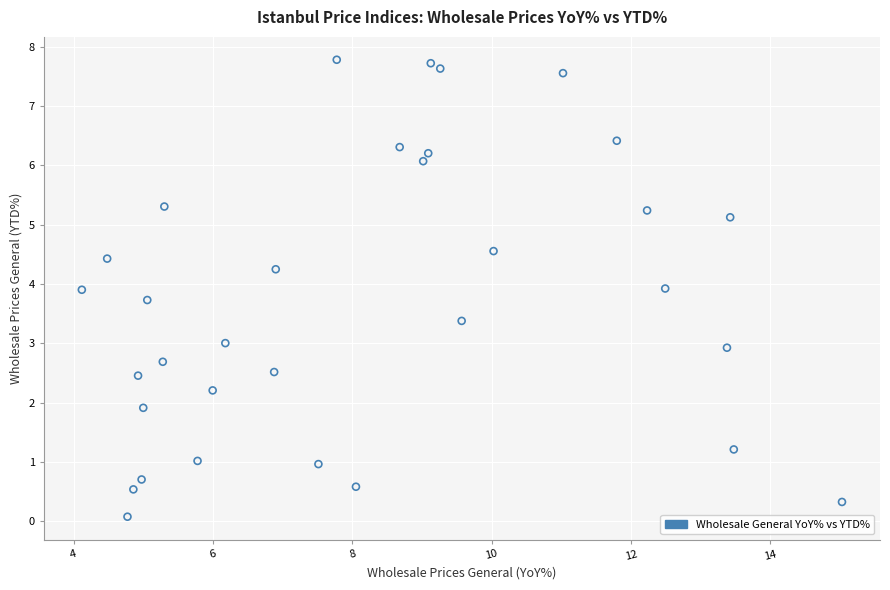

What is the range of X values (max minus min)?

10.9